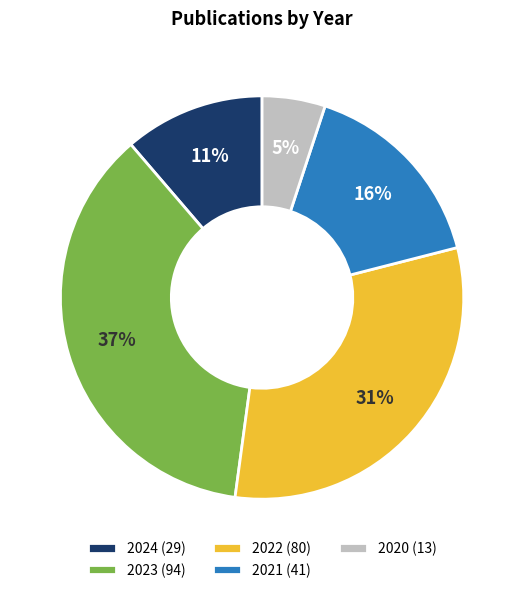

To the nearest percent, what is the combined percentage of 2021 and 2020?

21%